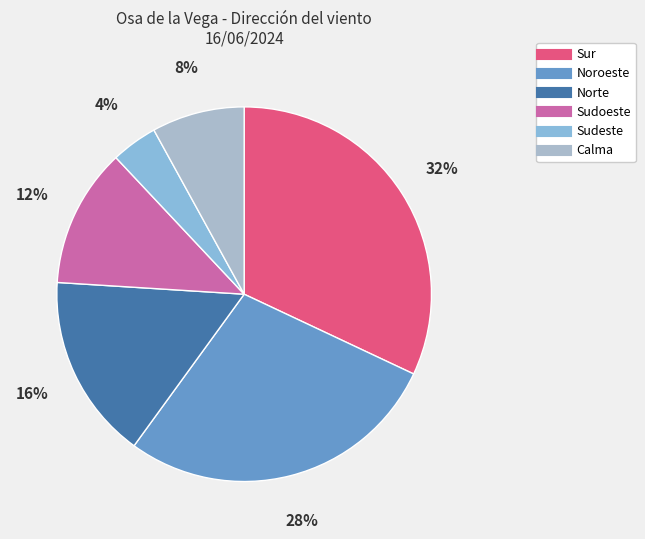

To the nearest percent, what percentage of the pie is Sudoeste?

12%